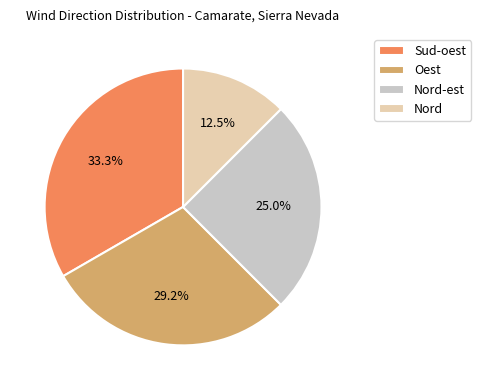

What is the smallest slice in the pie chart?

Nord